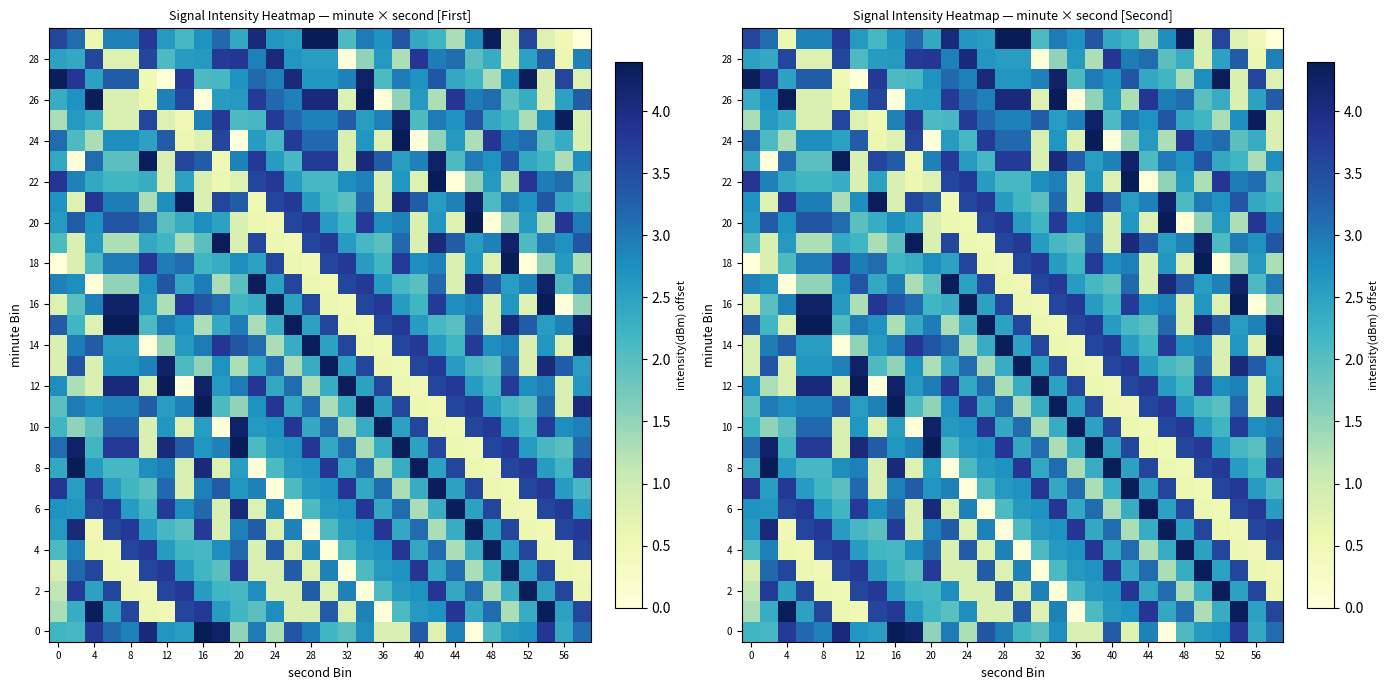

How many distinct data groups are displayed?

30